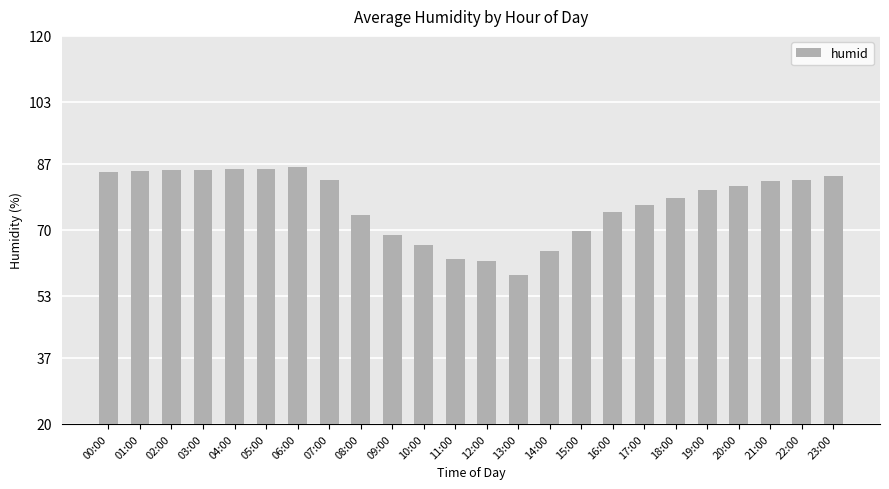

What is the change in value from 06:00 to 23:00?

-2.1